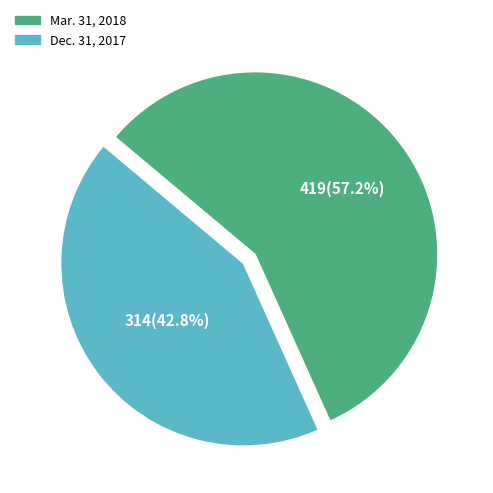

Rank the categories by value from highest to lowest.

Mar. 31, 2018, Dec. 31, 2017